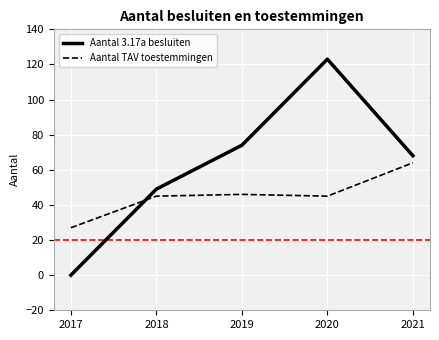

What is the spread (max minus min) of values at 2020?

78